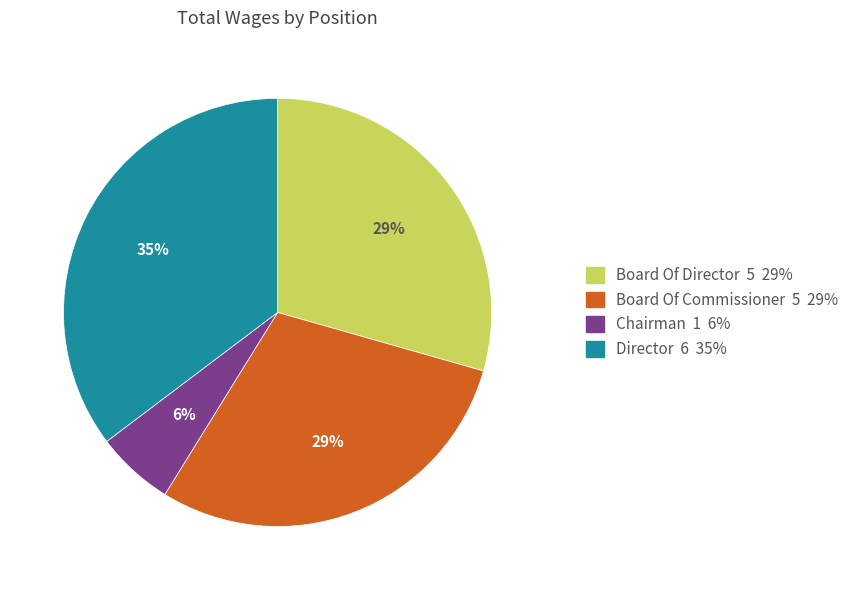

Does Board Of Director account for over 50% of the chart?

No